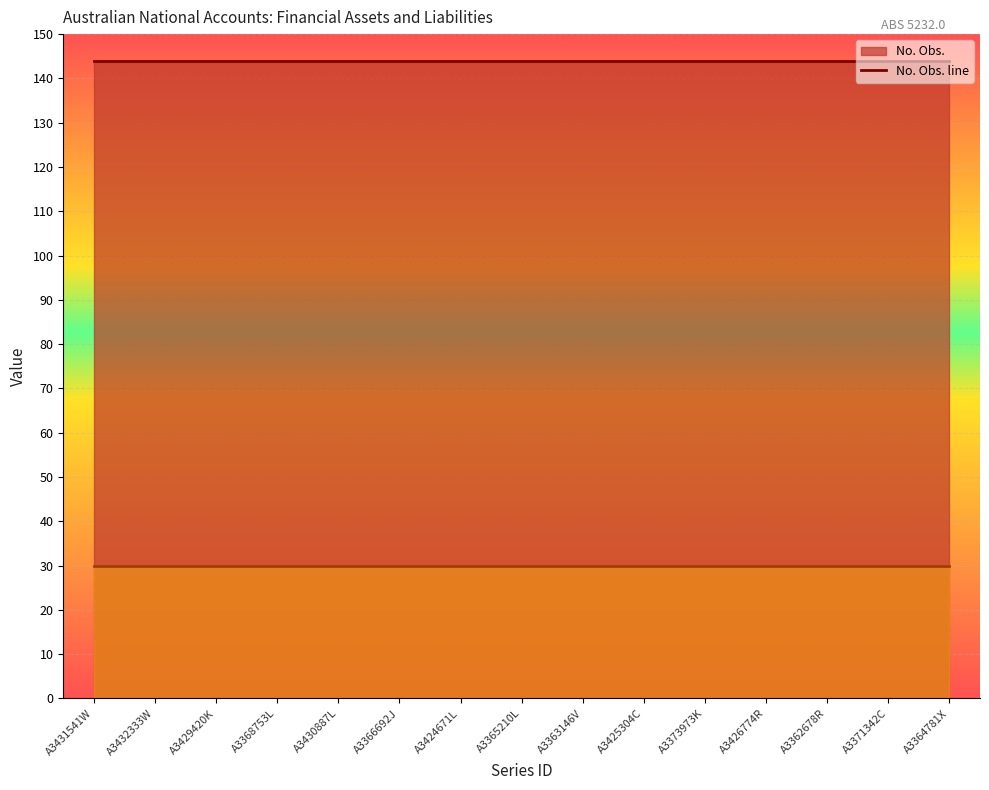

What is the average value of the No. Obs. line series?

144